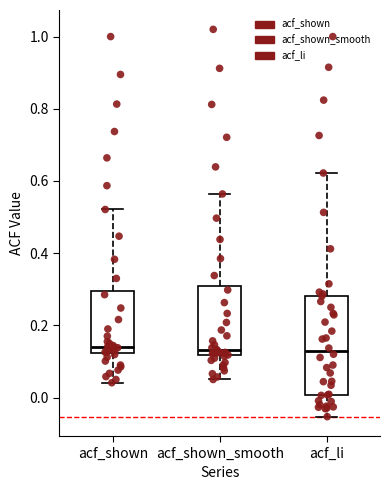

Where is the upper edge of the box for acf_li on the y-axis? The values are not printed on the chart, so give them approximately, as read against the axis.

0.28